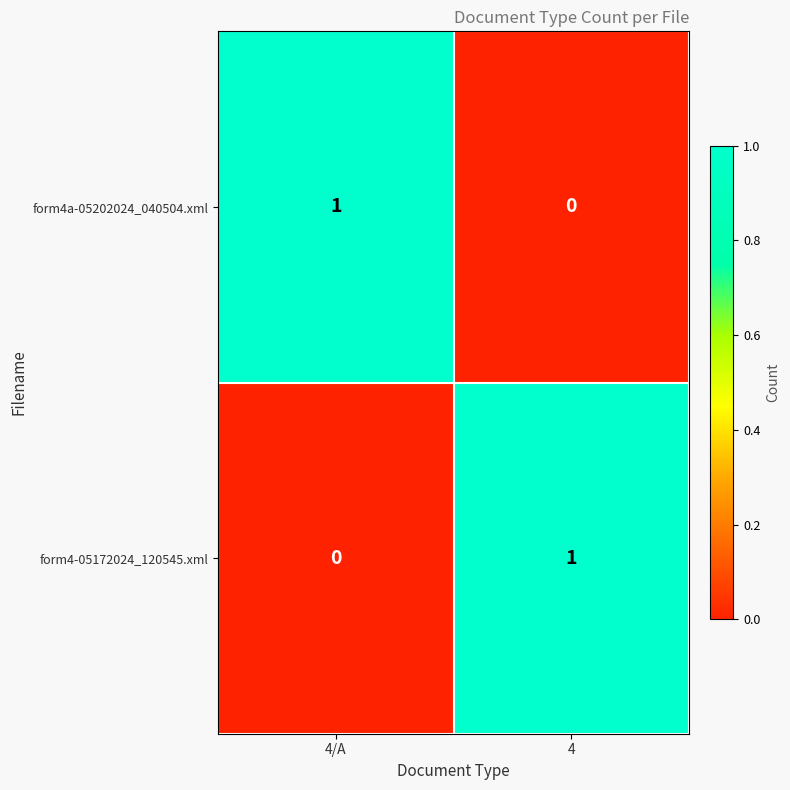

Rank the series at 4 from lowest to highest value.

form4a-05202024_040504.xml, form4-05172024_120545.xml